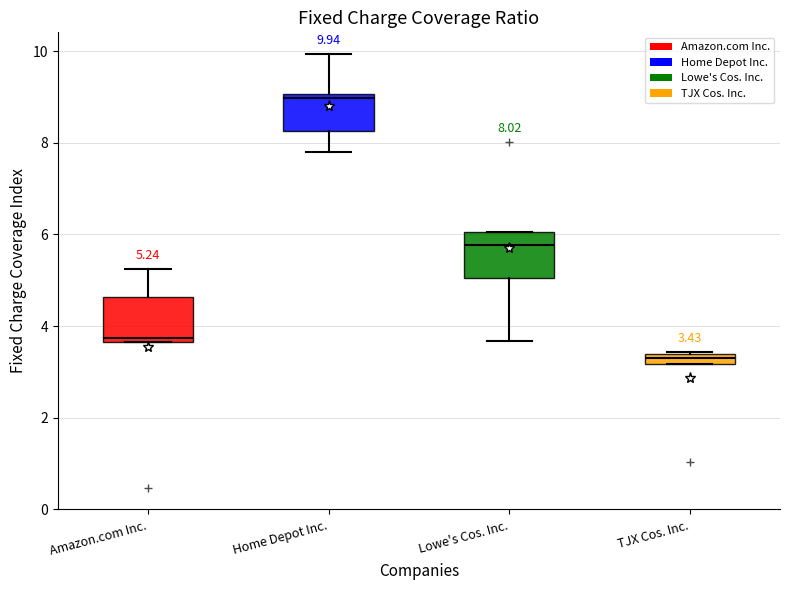

Which box has the highest median line?

Home Depot Inc.